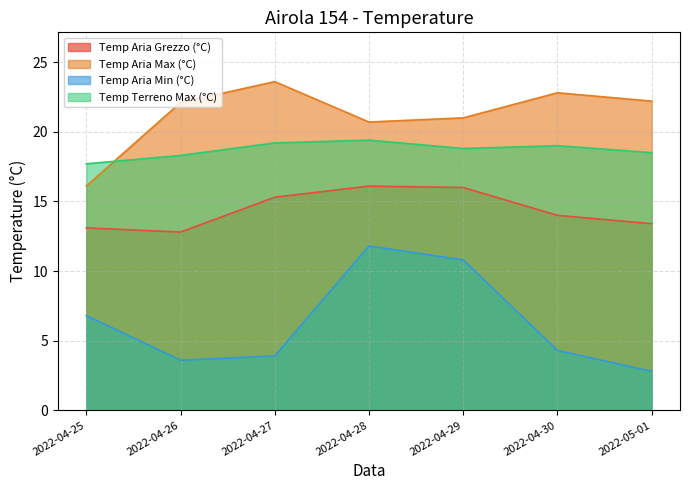

How many Temp Terreno Max (°C) values are between 18 and 19?

4